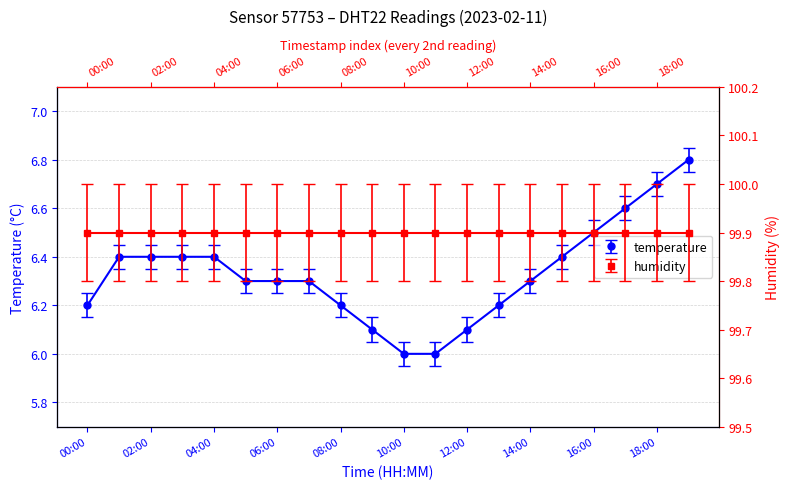

Reading left to right, transcribe all the data shown in this chart.

00:00=6.2	01:00=6.4	02:00=6.4	03:00=6.4	04:00=6.4	05:00=6.3	06:00=6.3	07:00=6.3	08:00=6.2	09:00=6.1	10:00=6.0	11:00=6.0	12:00=6.1	13:00=6.2	14:00=6.3	15:00=6.4	16:00=6.5	17:00=6.6	18:00=6.7	19:00=6.8